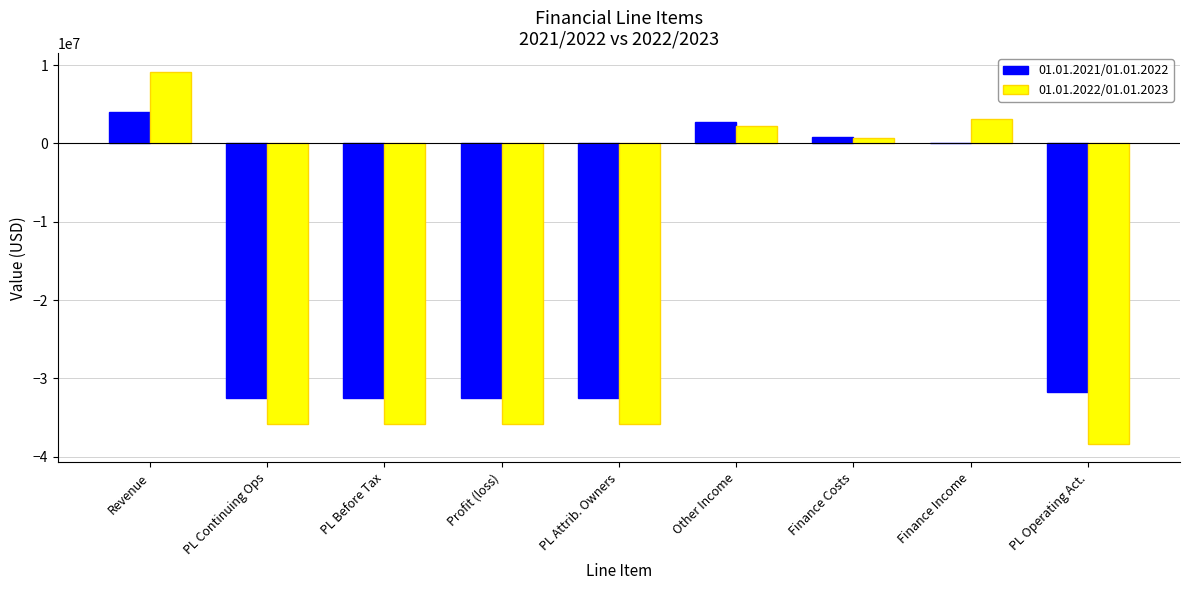

The 01.01.2022/01.01.2023 series shows 5370656 at Finance Income. True or false?

False